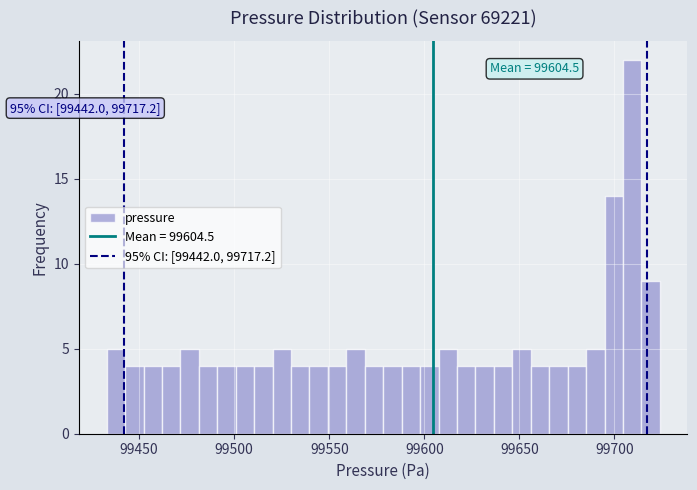

Around what value on the x-axis is the tallest bar? Give the approximate position of its centre, as read against the axis.

99710